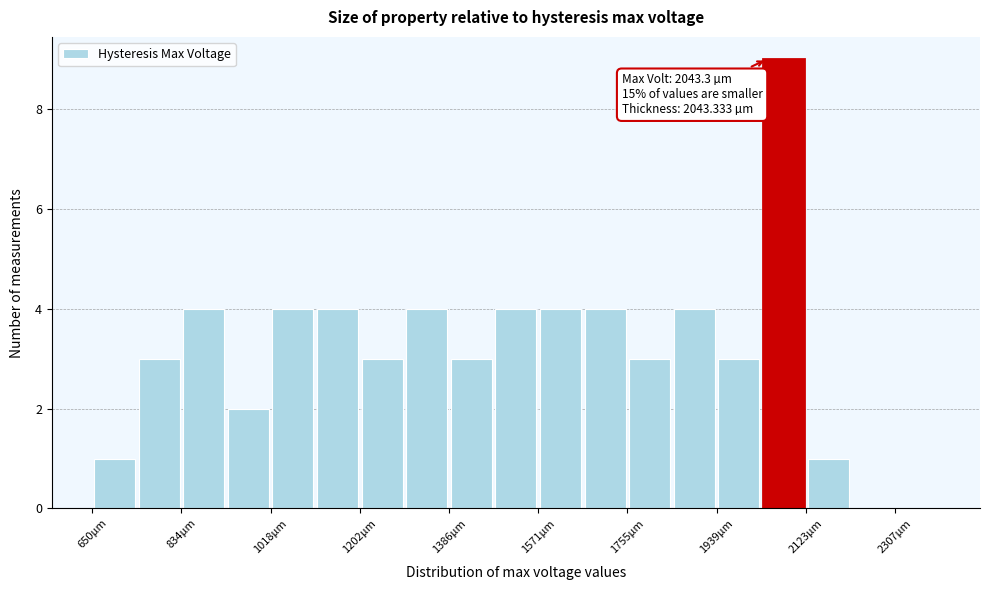

Which range on the x-axis has the tallest bar?

2040 to 2120